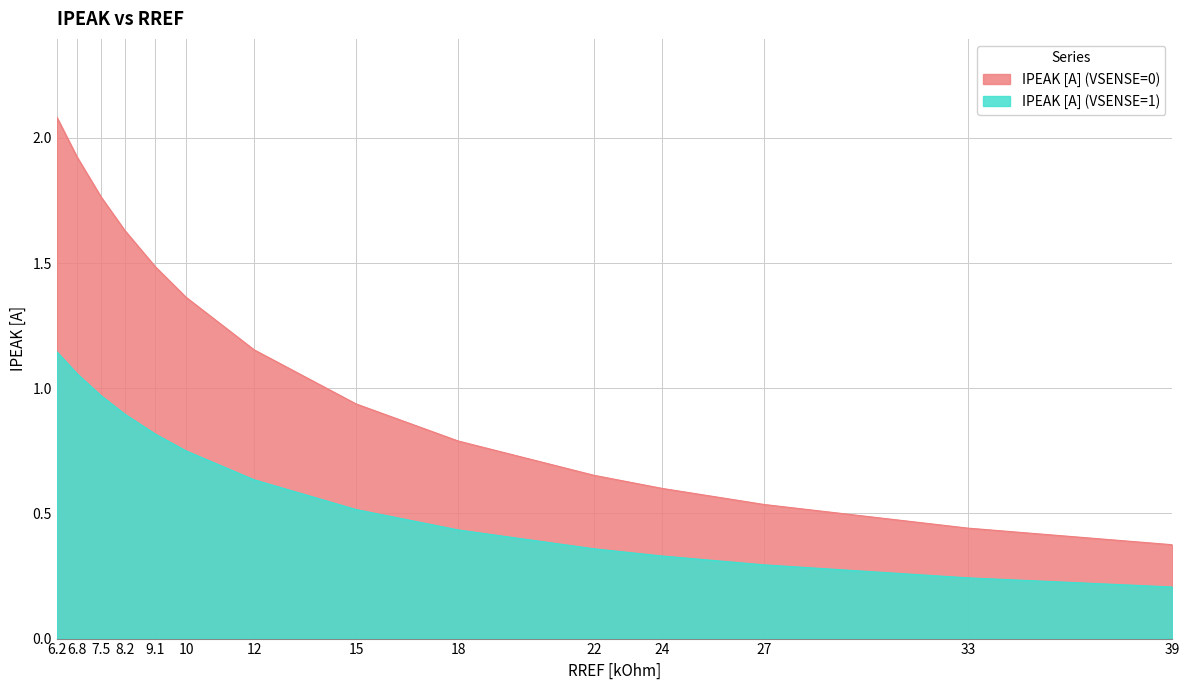

True or false: IPEAK [A] (VSENSE=1) and IPEAK [A] (VSENSE=0) cross at least once.

False